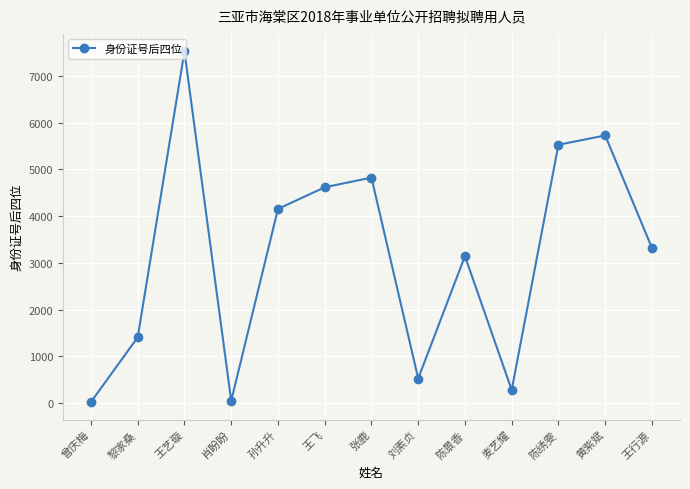

What is the label of the 1st point from the left?

曾庆梅